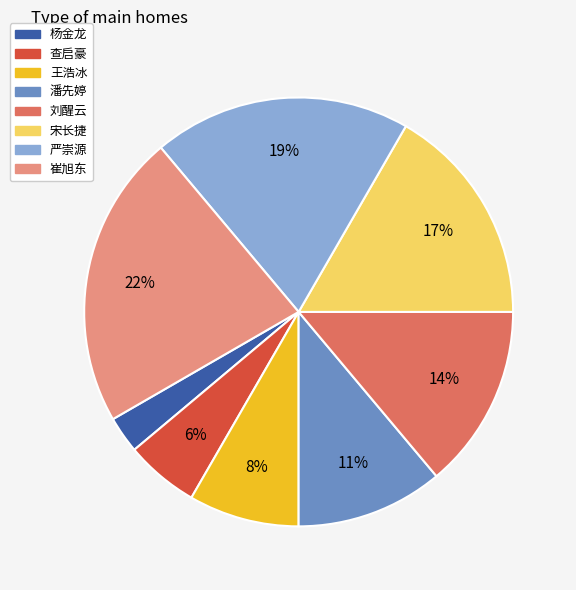

What percentage is the 崔旭东 slice, to the nearest percent?

22%